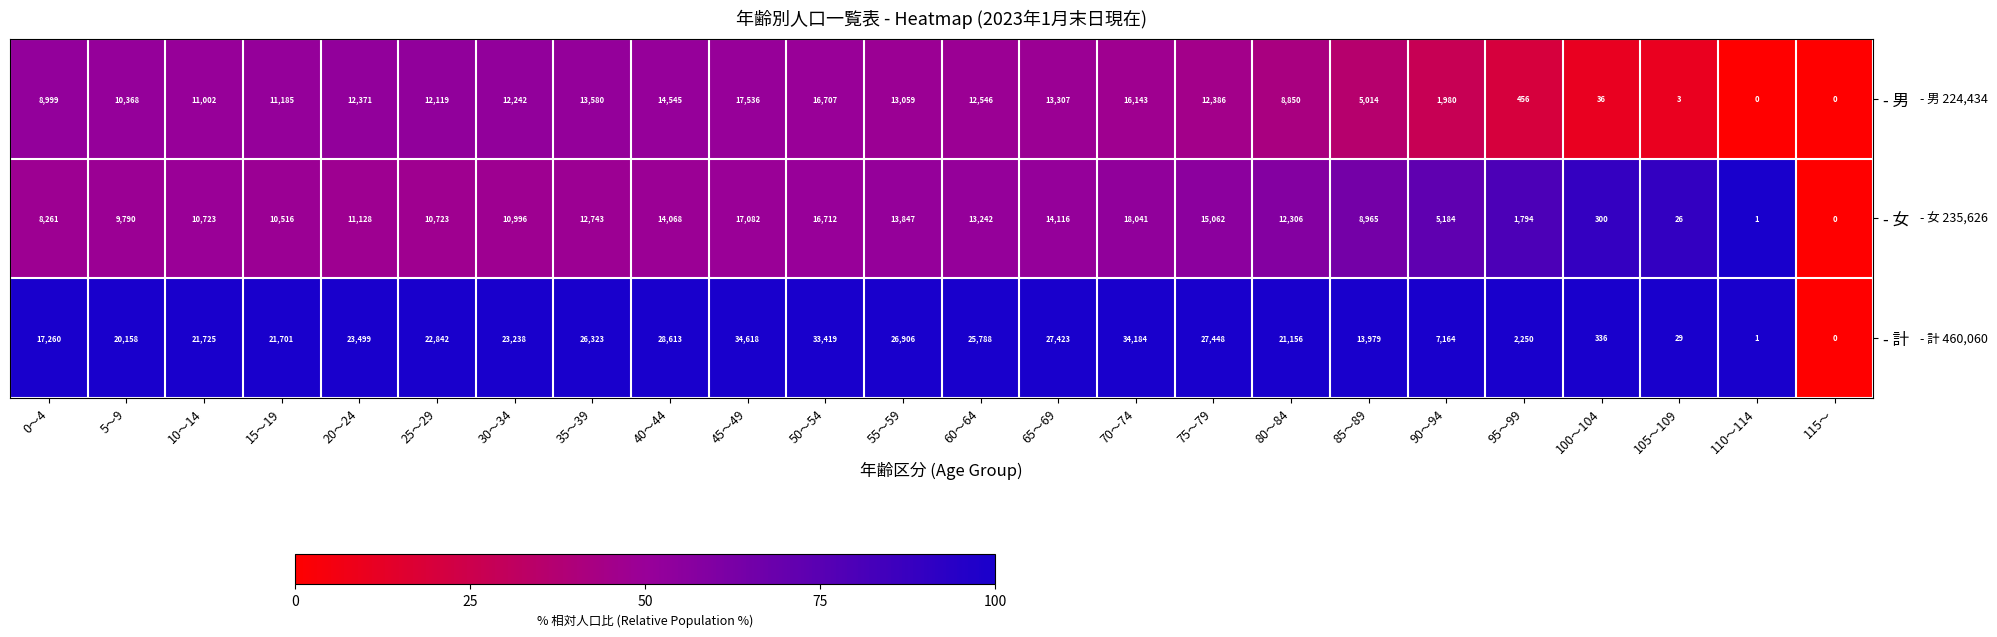

Is it true that - 男 equals 13307 at 65～69?

True